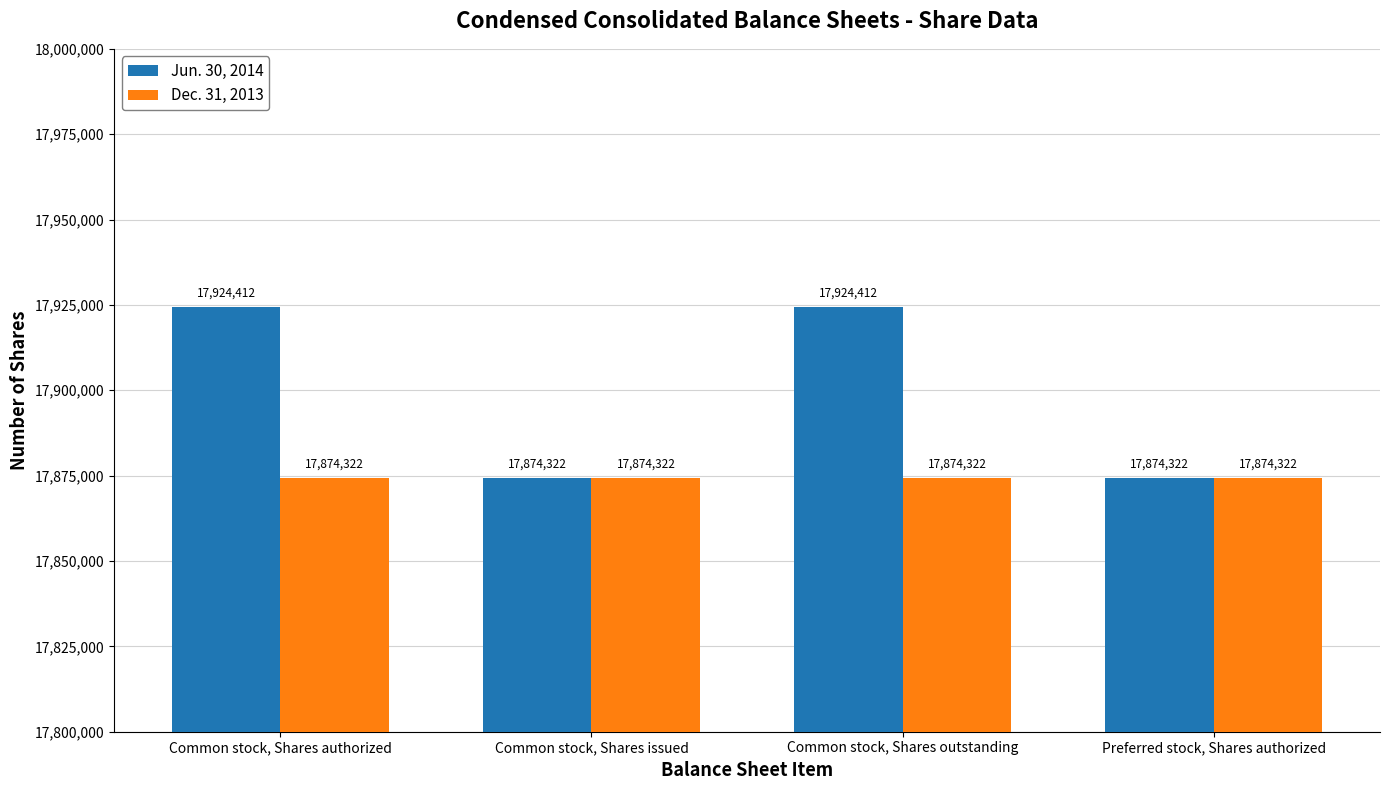

How many groups of bars are there?

4